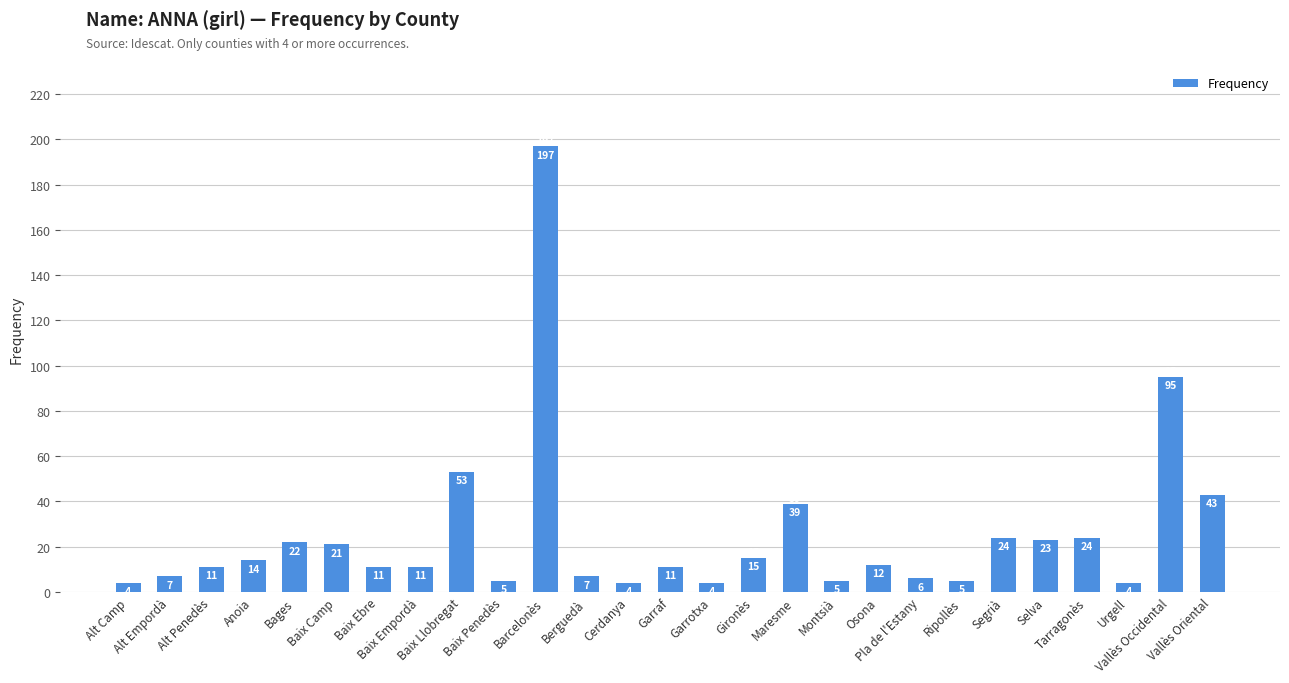

What is the greatest value displayed?

197